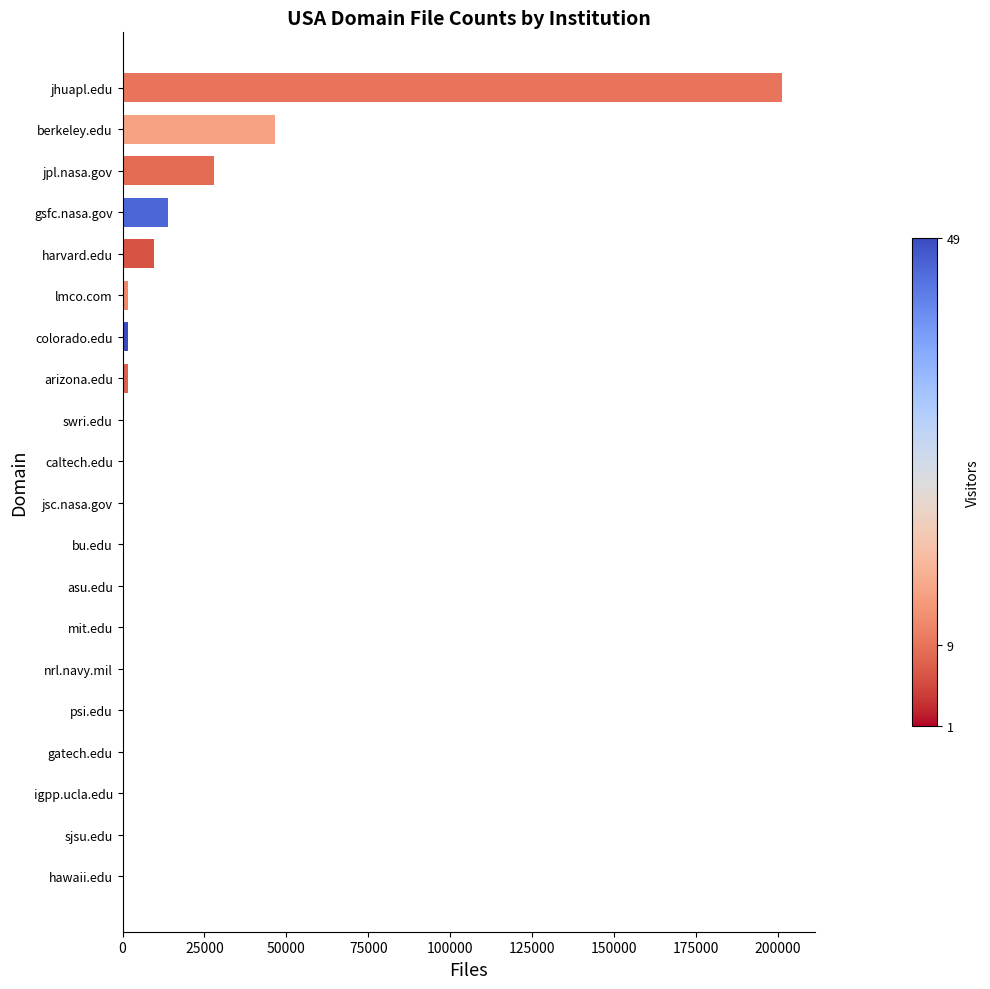

Which has a higher value, berkeley.edu or swri.edu?

berkeley.edu